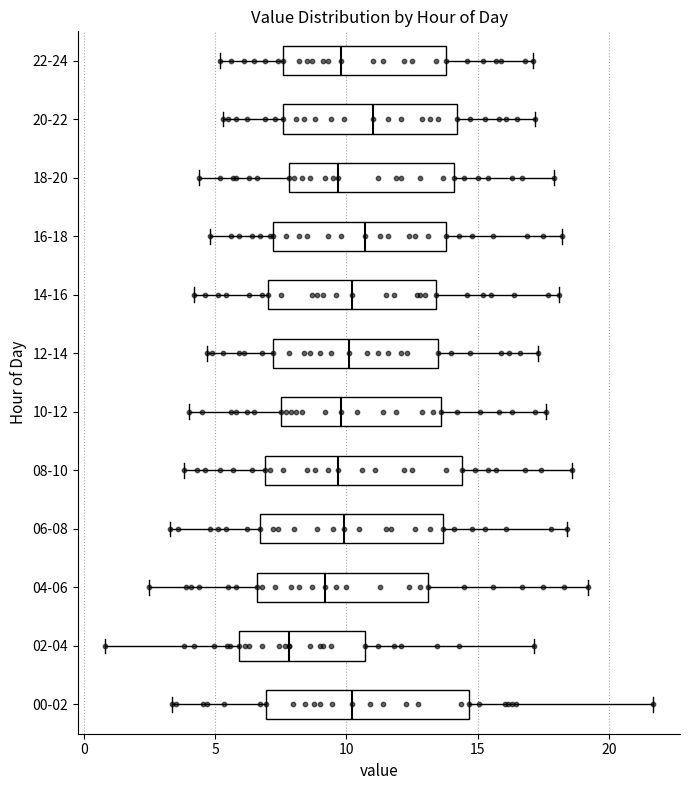

Which box has the furthest to the left median line?

02-04